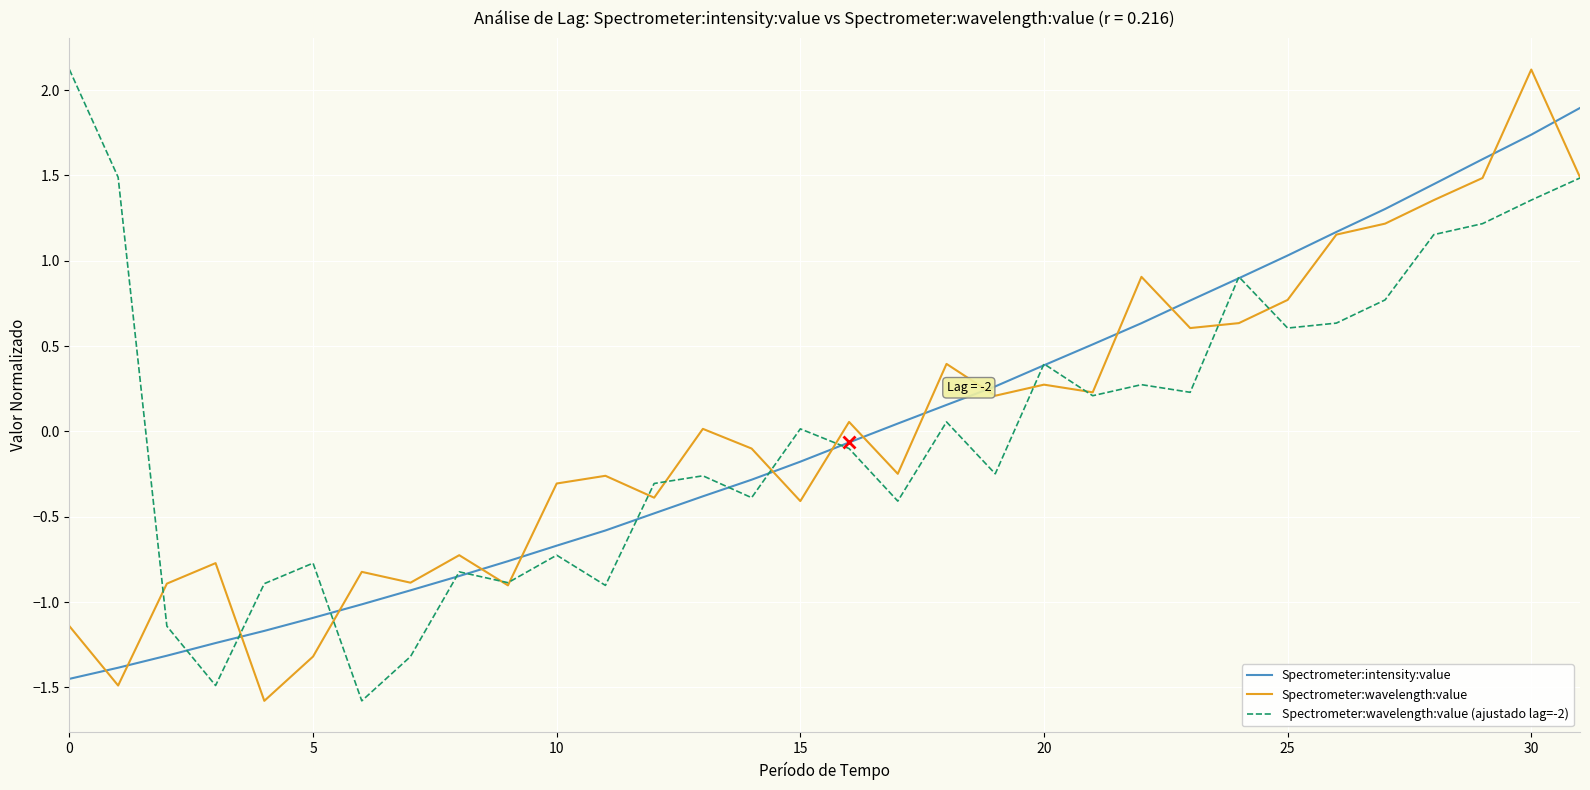

What is the maximum value shown in the chart?

2.1